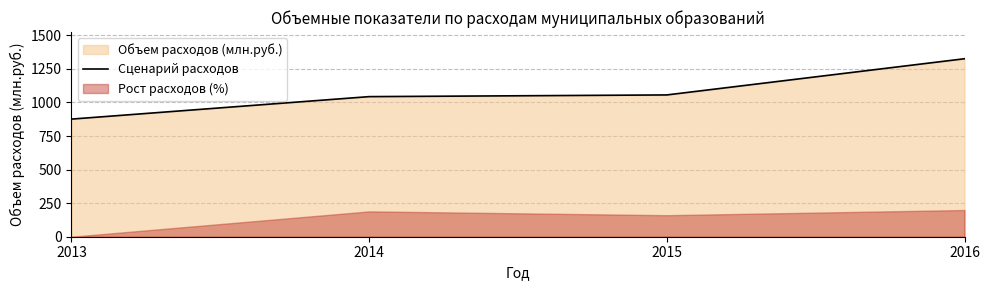

What is the ratio of the value at 2016 to the value at 2015?

1.3